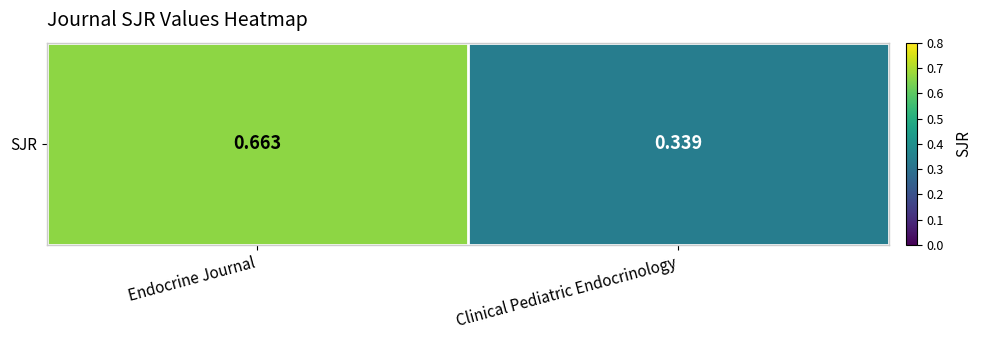

Which has a higher value, Clinical Pediatric Endocrinology or Endocrine Journal?

Endocrine Journal